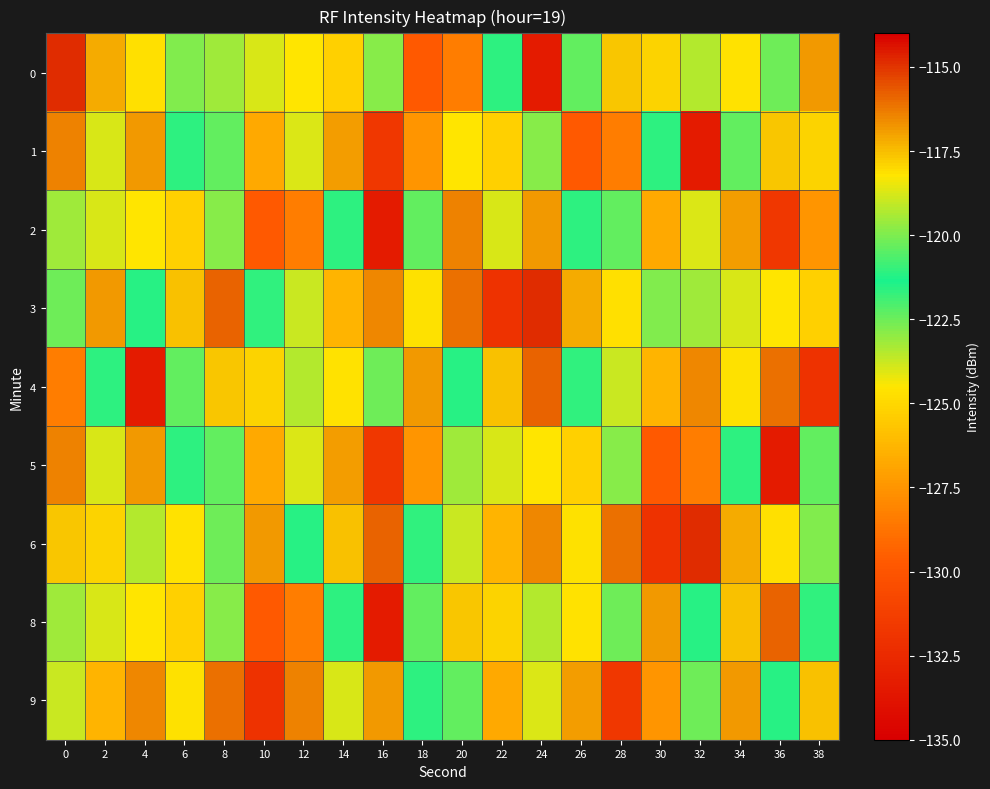

Which category has the lowest value across all series?

24